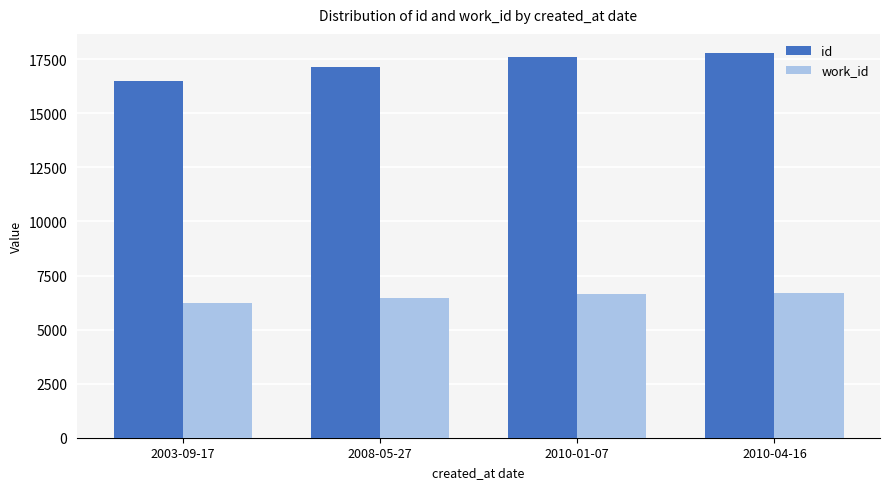

Is it true that work_id equals 6456 at 2008-05-27?

True